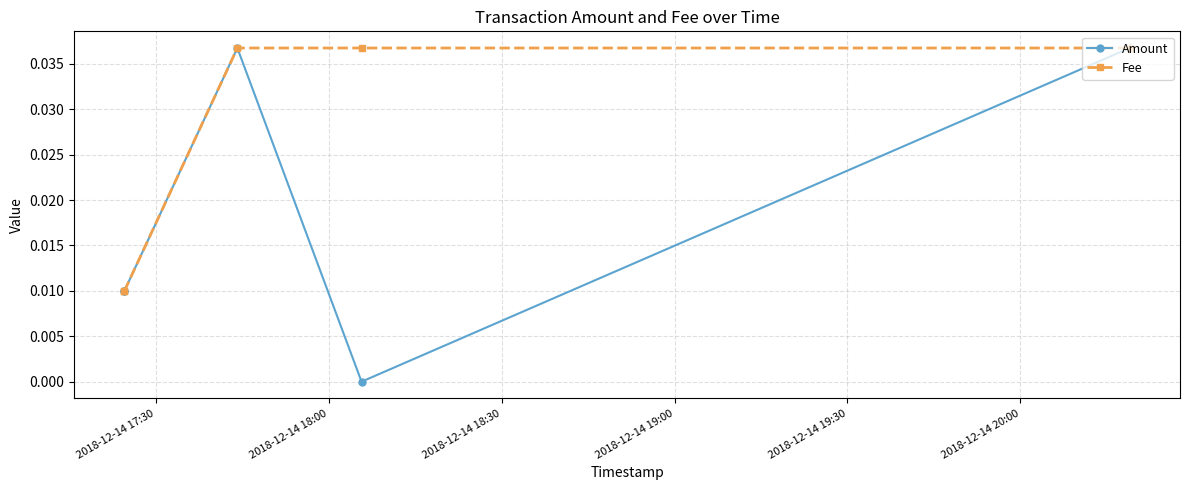

Does the chart have visible grid lines?

Yes